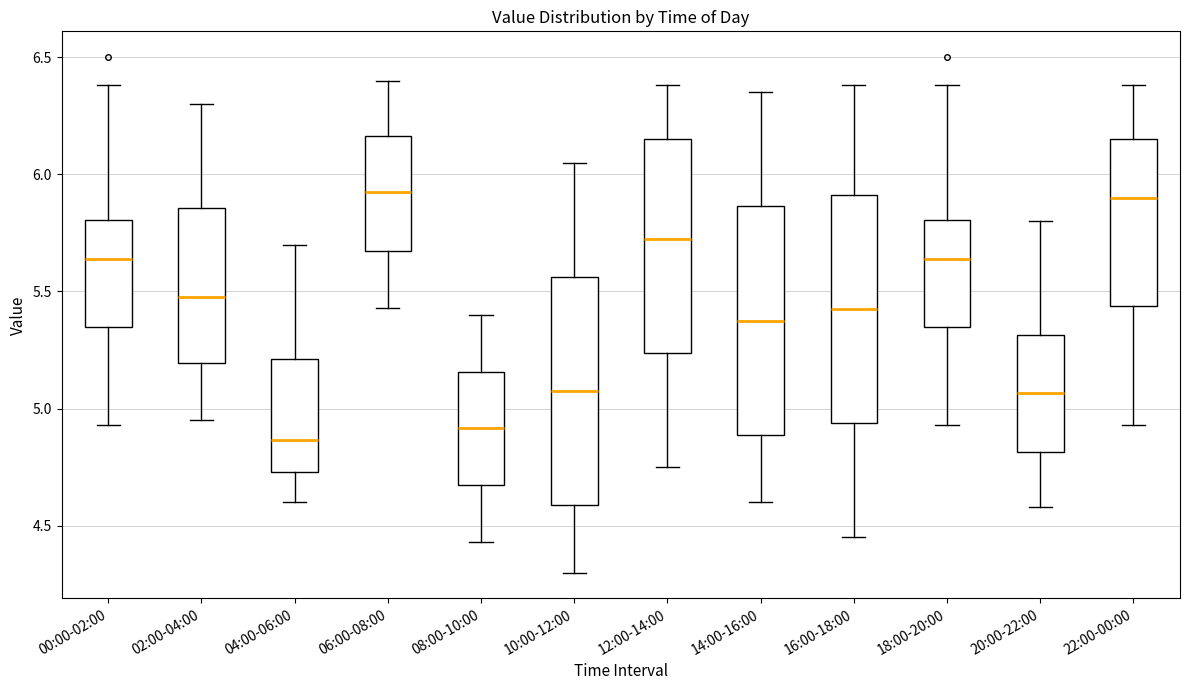

Reading left to right, read every box against the y-axis: the position of its median line, the range the box covers, and the ends of its whiskers. The values are not printed on the chart, so give them approximately, as read against the axis.

00:00-02:00: median 5.65, box 5.35 to 5.80, whiskers 4.95 to 6.40
02:00-04:00: median 5.50, box 5.20 to 5.85, whiskers 4.95 to 6.30
04:00-06:00: median 4.85, box 4.75 to 5.20, whiskers 4.60 to 5.70
06:00-08:00: median 5.95, box 5.65 to 6.15, whiskers 5.45 to 6.40
08:00-10:00: median 4.90, box 4.65 to 5.15, whiskers 4.45 to 5.40
10:00-12:00: median 5.10, box 4.60 to 5.55, whiskers 4.30 to 6.05
12:00-14:00: median 5.75, box 5.25 to 6.15, whiskers 4.75 to 6.40
14:00-16:00: median 5.40, box 4.90 to 5.85, whiskers 4.60 to 6.35
16:00-18:00: median 5.45, box 4.95 to 5.90, whiskers 4.45 to 6.40
18:00-20:00: median 5.65, box 5.35 to 5.80, whiskers 4.95 to 6.40
20:00-22:00: median 5.05, box 4.80 to 5.30, whiskers 4.60 to 5.80
22:00-00:00: median 5.90, box 5.45 to 6.15, whiskers 4.95 to 6.40